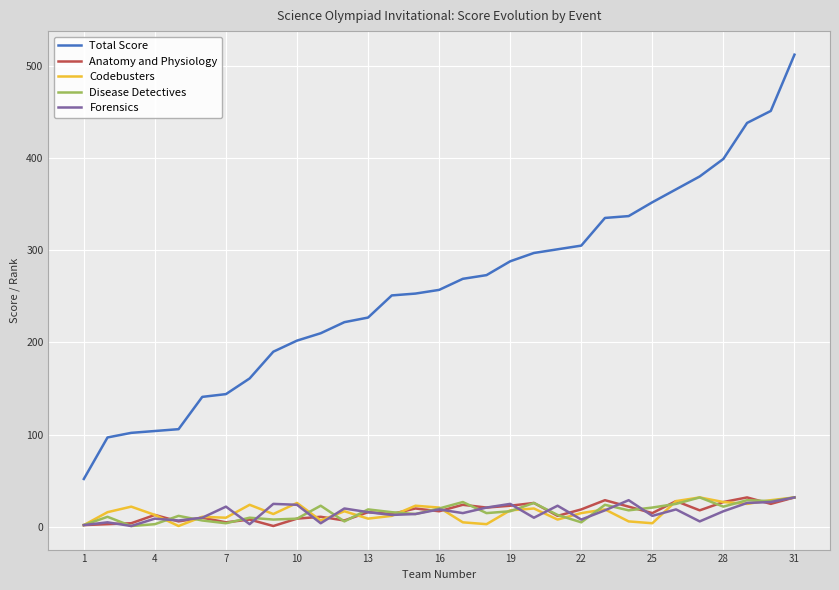

What is the minimum value for Forensics?

1